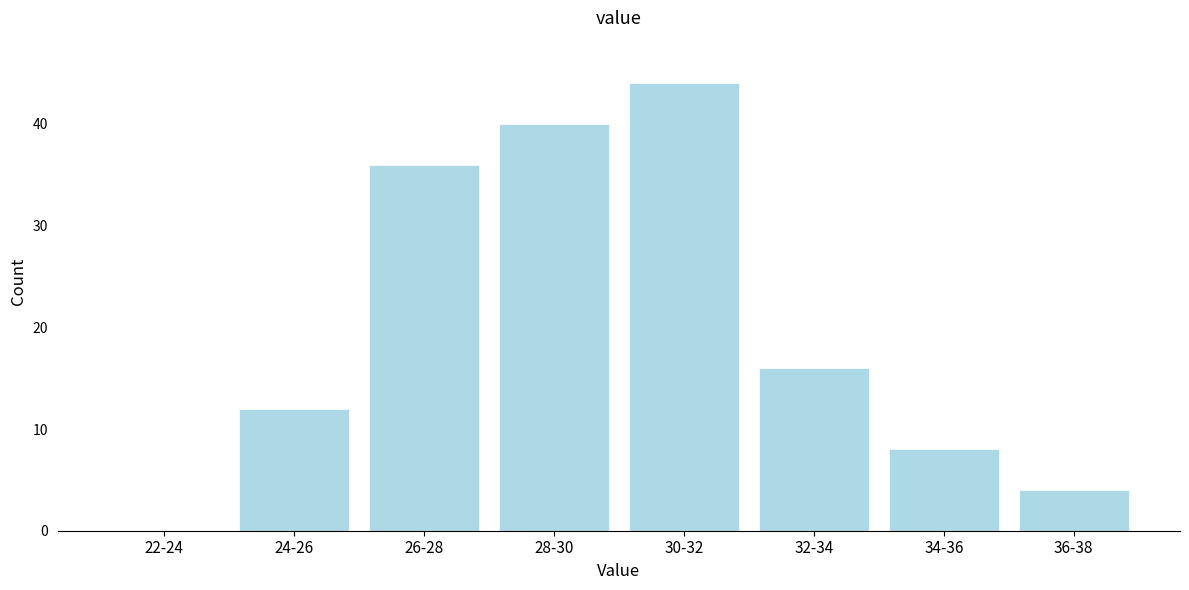

Reading left to right, list all the values displayed in this chart.

22-24=0	24-26=12	26-28=36	28-30=40	30-32=44	32-34=16	34-36=8	36-38=4